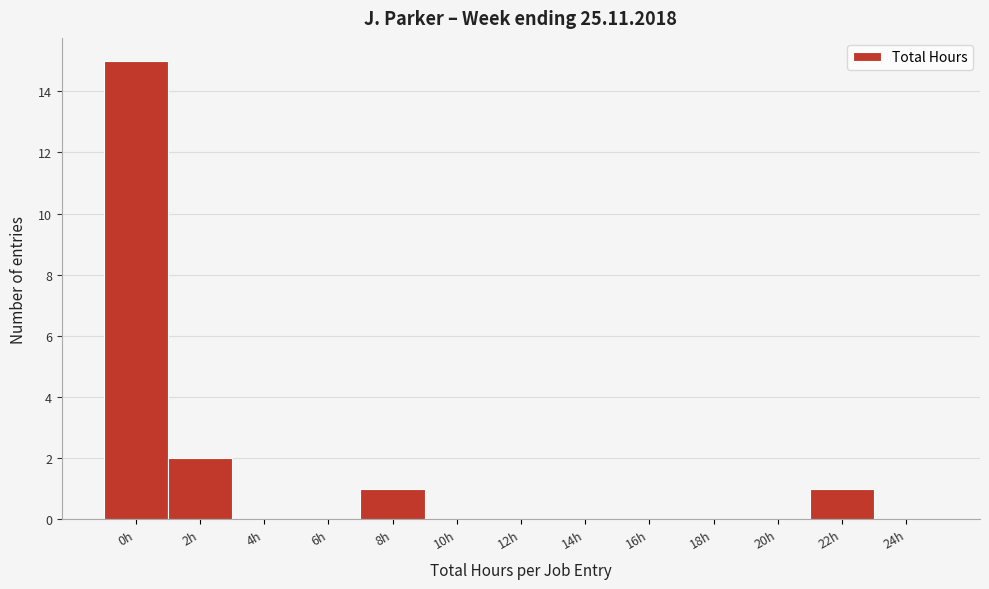

Reading right to left, list all the values displayed in this chart.

24h=0	22h=1	20h=0	18h=0	16h=0	14h=0	12h=0	10h=0	8h=1	6h=0	4h=0	2h=2	0h=15